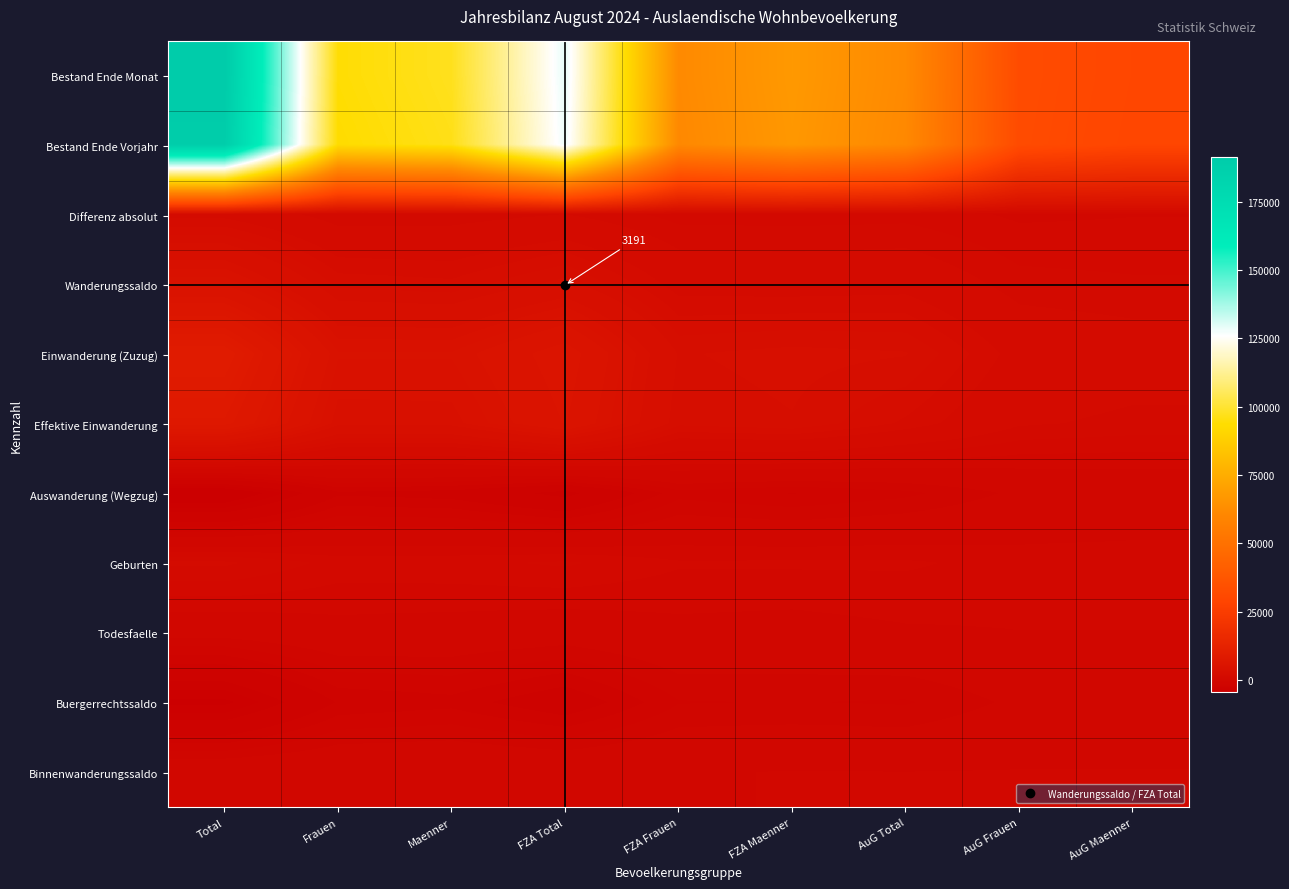

Which series has the largest range (max minus min)?

Bestand Ende Monat